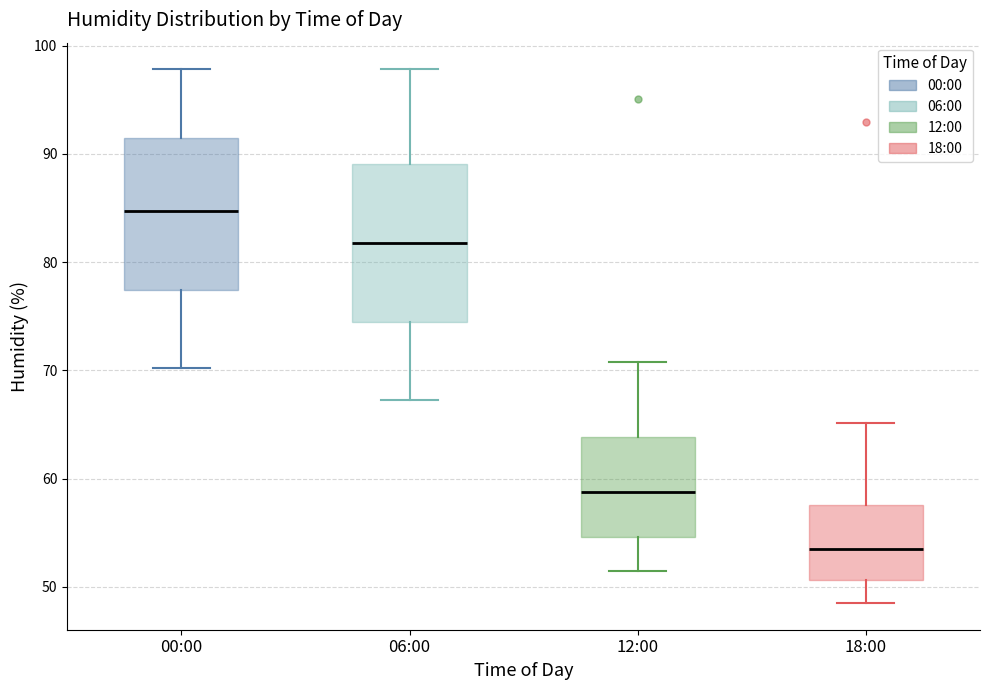

Reading left to right, read every box against the y-axis: the position of its median line, the range the box covers, and the ends of its whiskers. The values are not printed on the chart, so give them approximately, as read against the axis.

00:00: median 85, box 77 to 91, whiskers 70 to 98
06:00: median 82, box 75 to 89, whiskers 67 to 98
12:00: median 59, box 55 to 64, whiskers 52 to 71
18:00: median 53, box 51 to 58, whiskers 49 to 65